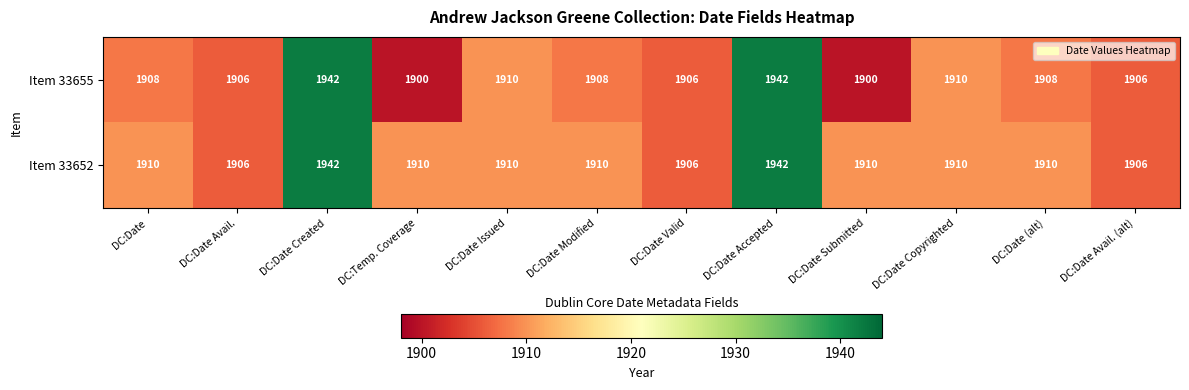

What value does the Item 33652 series have at DC:Date Modified, to the nearest 10?

1910